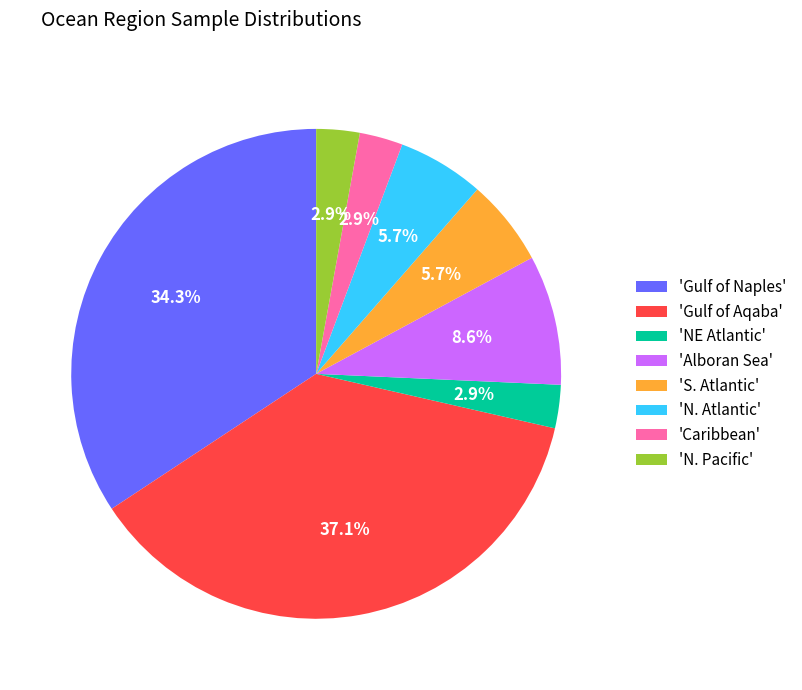

To the nearest percent, what is the average slice percentage?

12%